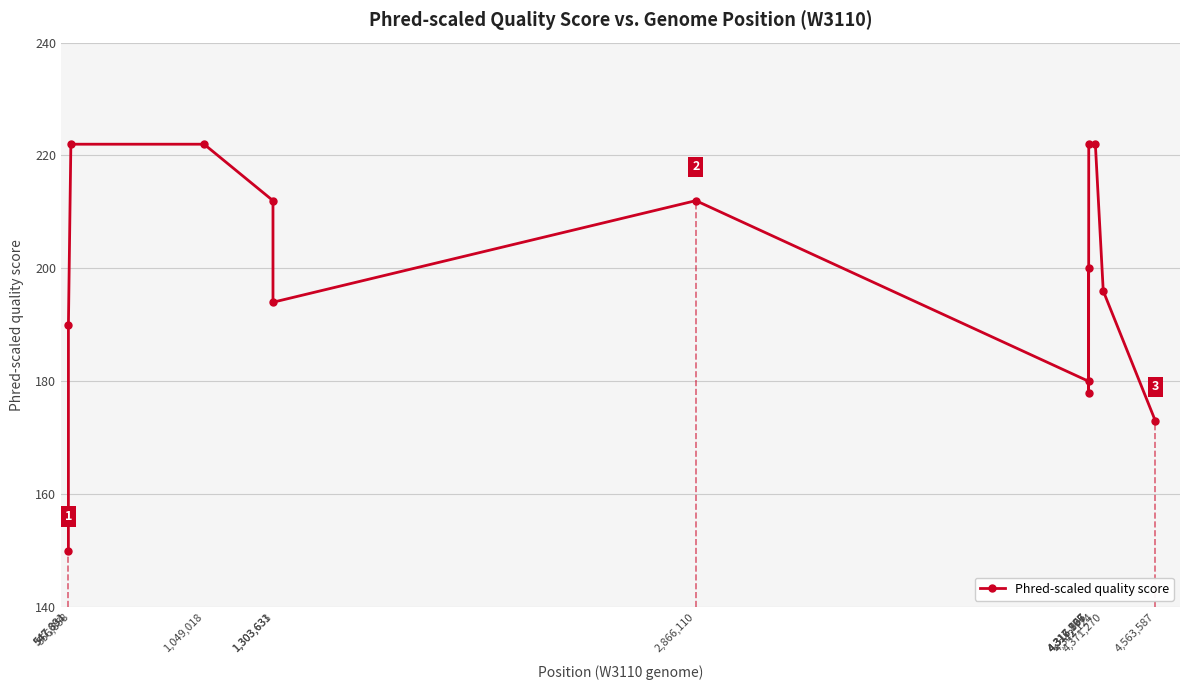

The value at 556,858 is 340. True or false?

False